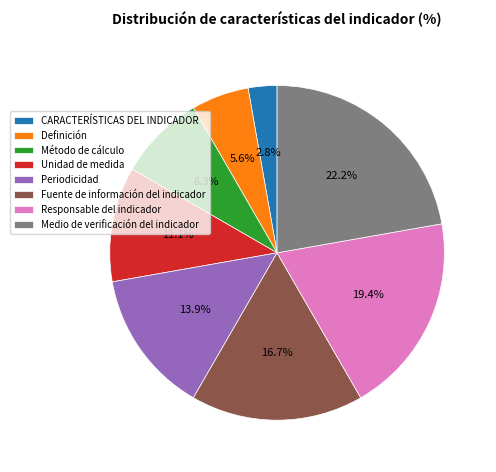

How many segments does this pie chart have?

8